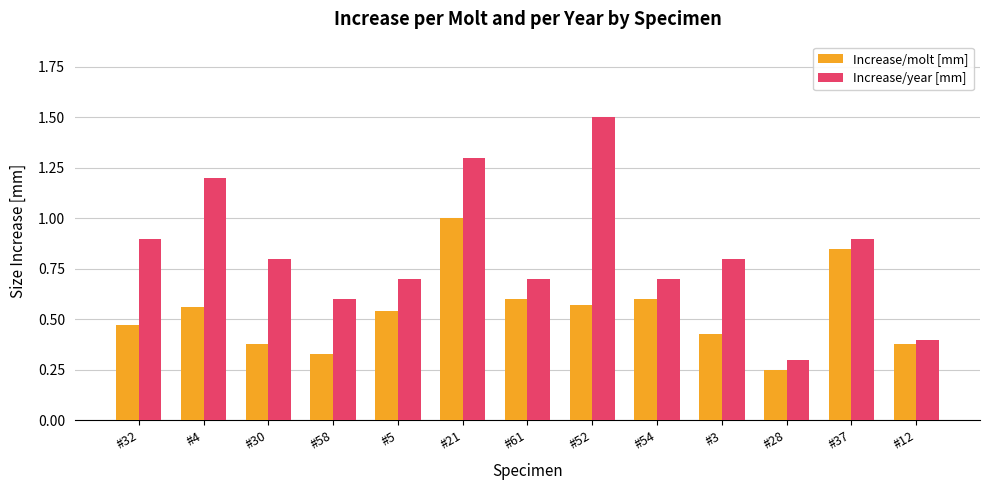

Which series changed the most between #58 and #61?

Increase/molt [mm]